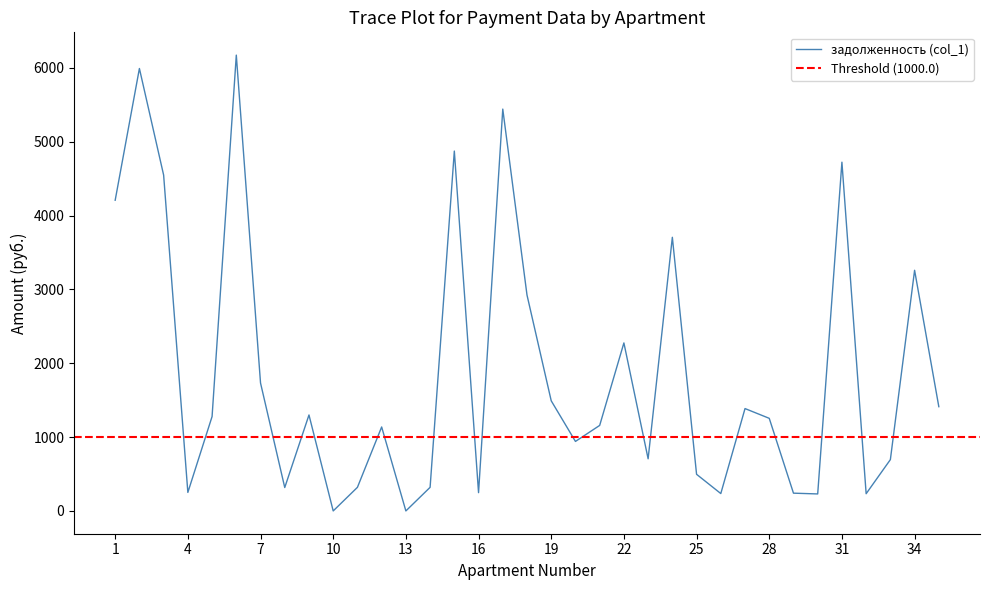

The value of задолженность (col_1) at 28 is 806.6. True or false?

False